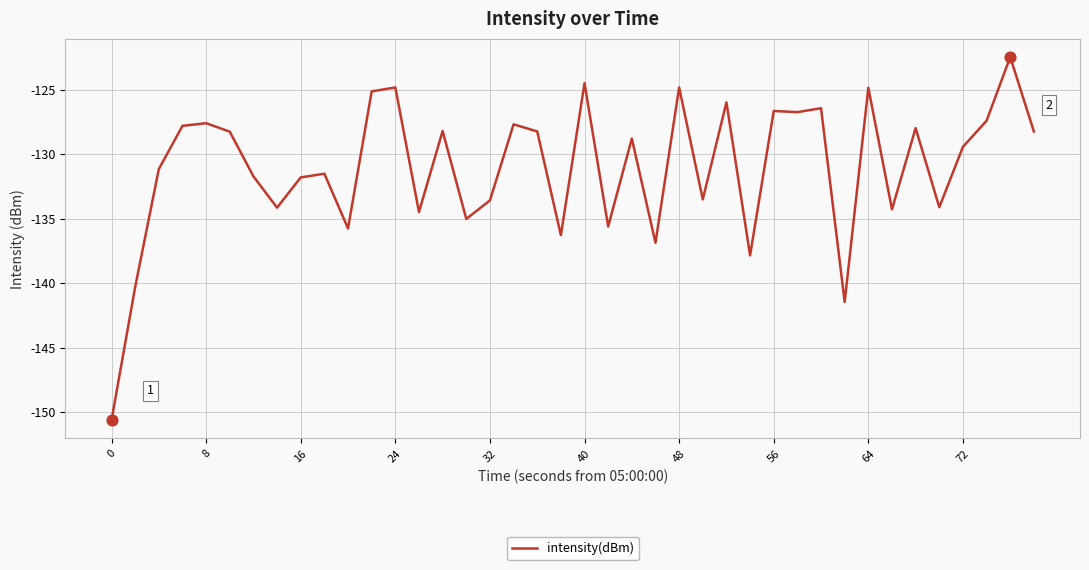

What is the smallest value displayed?

-150.6